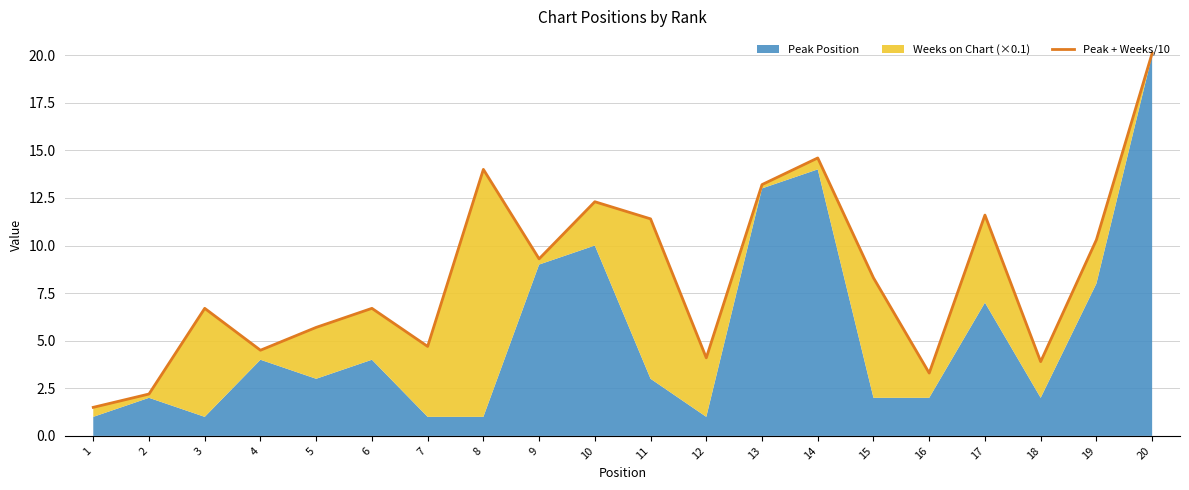

Reading left to right, what are all the values shown in this chart?

1=1.5	2=2.2	3=6.7	4=4.5	5=5.7	6=6.7	7=4.7	8=14.0	9=9.3	10=12.3	11=11.4	12=4.1	13=13.2	14=14.6	15=8.3	16=3.3	17=11.6	18=3.9	19=10.3	20=20.1